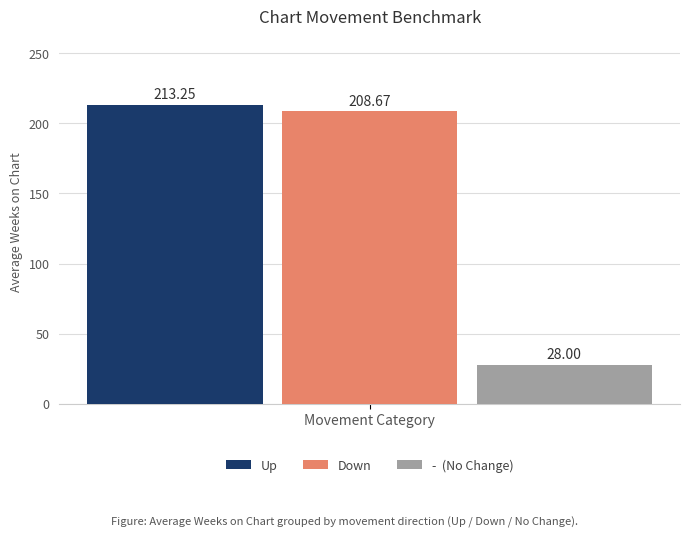

How many series are shown in this chart?

3